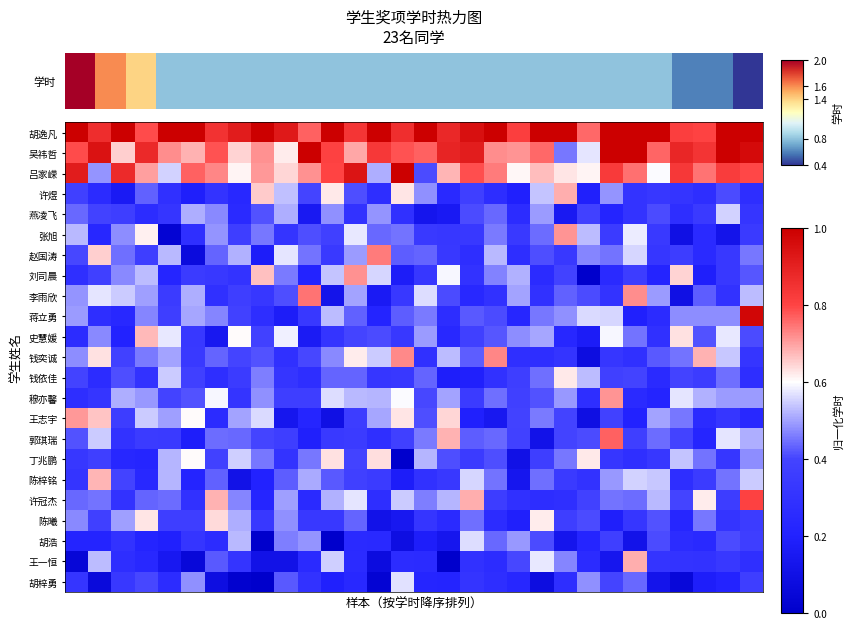

Reading right to left, list all the values displayed in this chart.

胡逸凡: 1.0	1.0	0.8	0.8	1.0	1.0	1.0	0.8	1.0	1.0	0.8	1.0	1.0	0.9	1.0	0.9	1.0	0.8	1.0	0.8	0.9	1.0	0.9	0.9	1.0	1.0	0.8	1.0	0.9	1.0
吴祎哲: 1.0	1.0	0.8	0.9	0.8	1.0	1.0	0.6	0.5	0.8	0.7	0.7	0.9	0.9	0.8	0.8	0.8	0.7	0.8	1.0	0.6	0.7	0.6	0.8	0.7	0.7	0.9	0.7	0.9	0.8
吕家嵘: 0.8	0.8	0.7	0.8	0.6	0.8	0.8	0.6	0.6	0.7	0.6	0.7	0.8	0.7	0.4	1.0	0.5	0.9	0.8	0.7	0.6	0.7	0.6	0.7	0.8	0.6	0.7	0.9	0.5	0.9
许煜: 0.3	0.4	0.3	0.3	0.3	0.3	0.5	0.2	0.7	0.5	0.2	0.3	0.4	0.2	0.5	0.6	0.3	0.4	0.6	0.4	0.5	0.7	0.2	0.3	0.2	0.3	0.4	0.2	0.3	0.4
燕凌飞: 0.3	0.6	0.3	0.3	0.4	0.3	0.2	0.4	0.2	0.5	0.3	0.4	0.4	0.2	0.1	0.3	0.5	0.3	0.5	0.1	0.5	0.4	0.3	0.5	0.5	0.3	0.3	0.4	0.4	0.4
张旭: 0.3	0.1	0.2	0.1	0.3	0.6	0.4	0.5	0.7	0.4	0.3	0.5	0.3	0.3	0.3	0.5	0.4	0.6	0.4	0.4	0.3	0.5	0.4	0.5	0.3	0.0	0.6	0.5	0.2	0.5
赵国涛: 0.5	0.3	0.3	0.4	0.3	0.6	0.5	0.5	0.3	0.4	0.3	0.5	0.3	0.3	0.4	0.4	0.7	0.5	0.3	0.5	0.6	0.2	0.5	0.4	0.1	0.5	0.4	0.4	0.7	0.4
刘司晨: 0.4	0.3	0.2	0.6	0.2	0.4	0.2	0.0	0.4	0.3	0.5	0.5	0.3	0.6	0.3	0.2	0.6	0.7	0.5	0.2	0.5	0.7	0.3	0.3	0.3	0.2	0.5	0.5	0.4	0.3
李雨欣: 0.5	0.3	0.4	0.1	0.5	0.7	0.3	0.4	0.4	0.3	0.5	0.3	0.2	0.4	0.6	0.3	0.2	0.5	0.1	0.7	0.4	0.3	0.4	0.3	0.5	0.4	0.5	0.5	0.6	0.5
蒋立勇: 1.0	0.5	0.5	0.5	0.3	0.2	0.6	0.6	0.5	0.5	0.2	0.4	0.4	0.3	0.5	0.4	0.2	0.4	0.5	0.3	0.2	0.3	0.4	0.5	0.5	0.4	0.5	0.2	0.3	0.5
史慧媛: 0.4	0.6	0.4	0.6	0.3	0.4	0.6	0.2	0.2	0.5	0.5	0.4	0.4	0.2	0.5	0.3	0.4	0.4	0.3	0.2	0.6	0.4	0.6	0.1	0.3	0.6	0.7	0.2	0.5	0.3
钱奕诚: 0.3	0.5	0.7	0.5	0.4	0.3	0.3	0.1	0.3	0.3	0.3	0.7	0.4	0.5	0.3	0.7	0.5	0.6	0.5	0.4	0.3	0.4	0.4	0.4	0.3	0.5	0.5	0.4	0.6	0.5
钱依佳: 0.3	0.4	0.4	0.4	0.2	0.4	0.4	0.5	0.6	0.4	0.4	0.3	0.2	0.2	0.4	0.3	0.3	0.4	0.4	0.3	0.3	0.5	0.4	0.3	0.4	0.5	0.3	0.4	0.3	0.4
穆亦馨: 0.5	0.5	0.5	0.6	0.2	0.2	0.7	0.3	0.5	0.4	0.4	0.4	0.4	0.5	0.4	0.6	0.5	0.5	0.6	0.4	0.4	0.5	0.3	0.6	0.4	0.4	0.5	0.5	0.3	0.3
王志宇: 0.2	0.3	0.3	0.5	0.5	0.2	0.4	0.1	0.4	0.5	0.4	0.1	0.2	0.6	0.4	0.6	0.5	0.4	0.1	0.2	0.1	0.6	0.5	0.3	0.6	0.5	0.5	0.4	0.7	0.7
郭琪瑞: 0.5	0.6	0.2	0.4	0.4	0.4	0.8	0.4	0.4	0.1	0.4	0.4	0.4	0.7	0.5	0.4	0.3	0.3	0.3	0.2	0.4	0.4	0.4	0.4	0.2	0.3	0.4	0.3	0.5	0.4
丁兆鹏: 0.5	0.3	0.4	0.5	0.3	0.3	0.3	0.6	0.5	0.4	0.1	0.4	0.4	0.4	0.5	0.0	0.6	0.4	0.6	0.5	0.3	0.5	0.6	0.4	0.6	0.5	0.2	0.2	0.4	0.3
陈梓铭: 0.5	0.4	0.4	0.3	0.5	0.6	0.5	0.3	0.3	0.4	0.1	0.5	0.6	0.3	0.3	0.2	0.4	0.4	0.4	0.5	0.4	0.2	0.1	0.4	0.2	0.5	0.2	0.4	0.7	0.3
许冠杰: 0.8	0.4	0.6	0.4	0.5	0.4	0.5	0.4	0.3	0.3	0.3	0.4	0.7	0.5	0.5	0.5	0.3	0.6	0.5	0.3	0.5	0.2	0.5	0.7	0.3	0.4	0.4	0.3	0.5	0.4
陈曦: 0.4	0.3	0.5	0.2	0.4	0.3	0.2	0.4	0.4	0.6	0.2	0.3	0.4	0.2	0.3	0.1	0.1	0.4	0.3	0.3	0.5	0.3	0.5	0.6	0.4	0.4	0.6	0.5	0.4	0.5
胡浩: 0.4	0.4	0.2	0.3	0.4	0.1	0.4	0.2	0.1	0.4	0.5	0.4	0.6	0.1	0.2	0.1	0.2	0.2	0.0	0.5	0.5	0.0	0.5	0.3	0.3	0.2	0.2	0.3	0.2	0.2
王一恒: 0.3	0.3	0.3	0.3	0.3	0.7	0.1	0.3	0.5	0.6	0.4	0.3	0.3	0.0	0.3	0.3	0.1	0.3	0.6	0.2	0.1	0.1	0.3	0.4	0.1	0.1	0.2	0.3	0.5	0.0
胡梓勇: 0.4	0.2	0.2	0.1	0.1	0.4	0.4	0.5	0.3	0.1	0.2	0.3	0.3	0.2	0.2	0.6	0.0	0.2	0.2	0.3	0.4	0.0	0.0	0.1	0.5	0.3	0.4	0.3	0.1	0.3